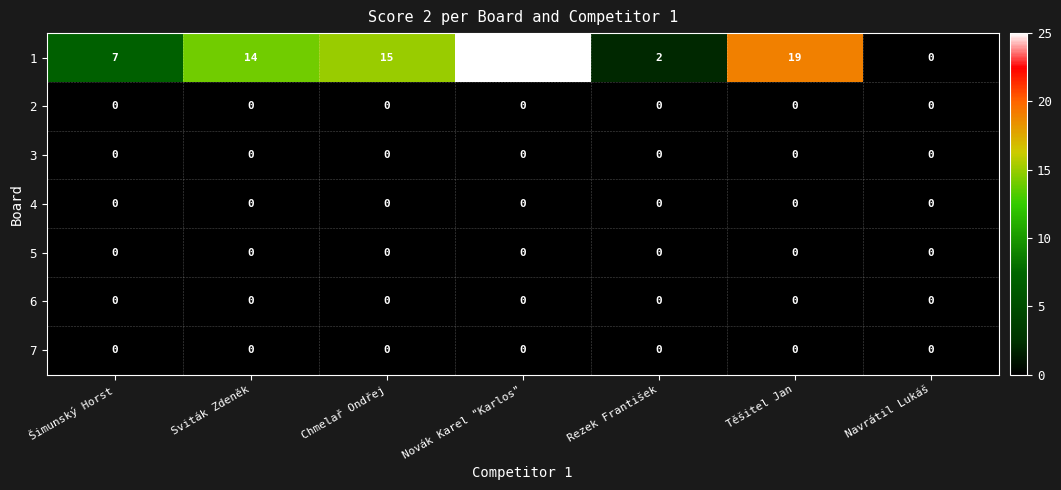

Which label corresponds to the largest value in the chart?

Novák Karel "Karlos"